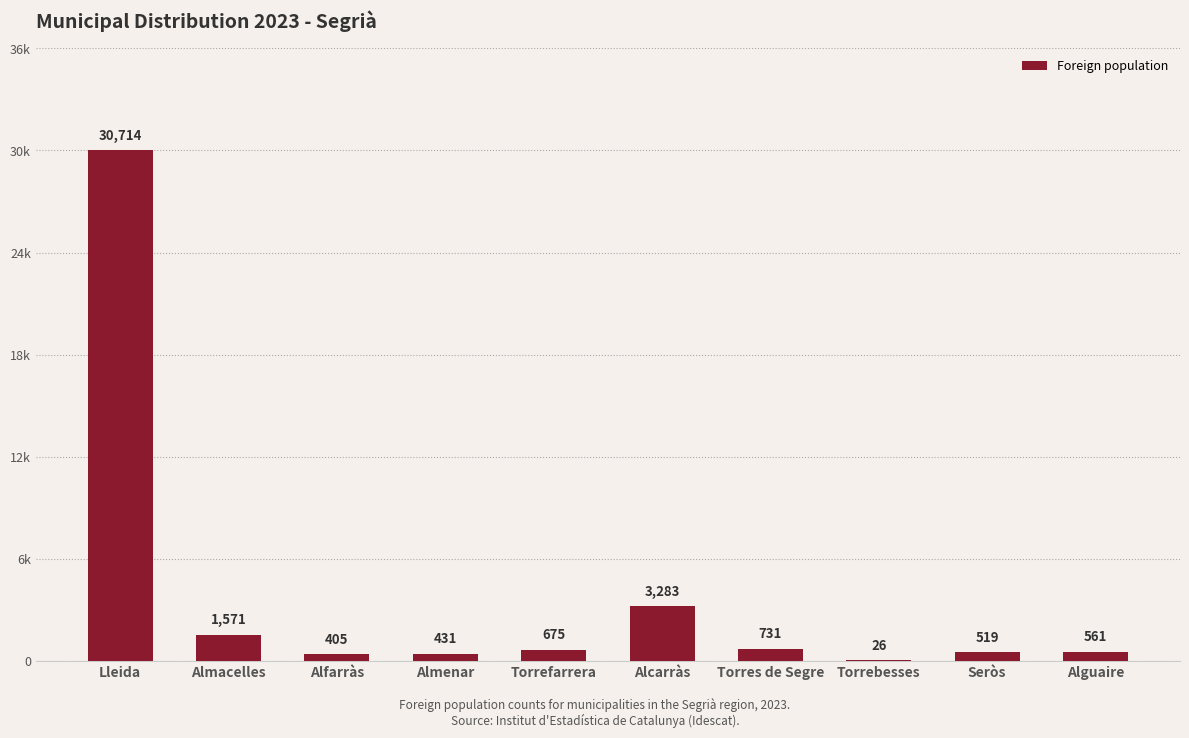

Rank the categories by value from lowest to highest.

Torrebesses, Alfarràs, Almenar, Seròs, Alguaire, Torrefarrera, Torres de Segre, Almacelles, Alcarràs, Lleida